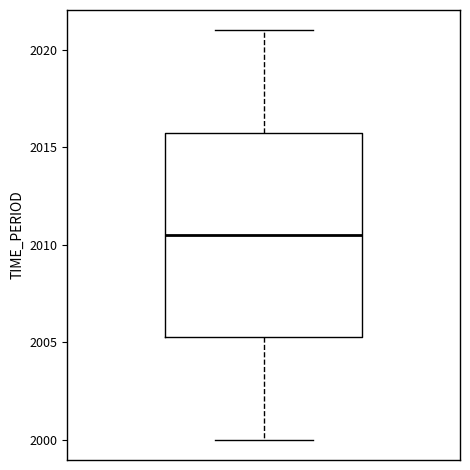

Transcribe this box plot: give where the median line is, the range the box spans, and where the two whiskers end, as read against the y-axis. The values are not printed on the chart, so give them approximately, as read against the axis.

median 2010.5, box 2005.5 to 2016.0, whiskers 2000.0 to 2021.0